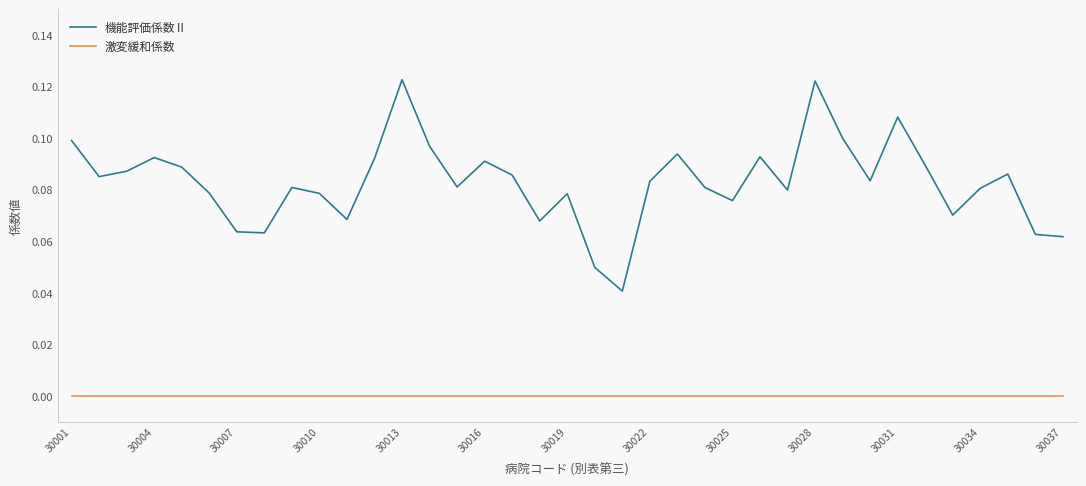

True or false: 機能評価係数Ⅱ and 激変緩和係数 intersect in this chart.

False